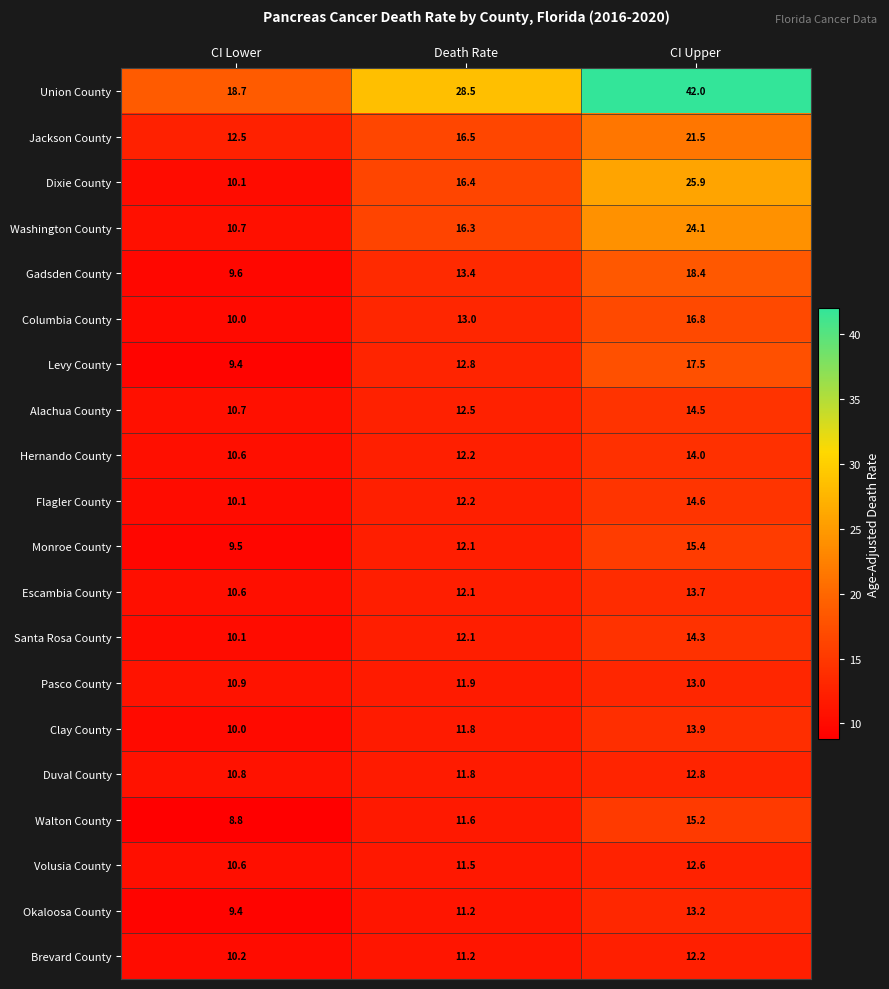

The value of Brevard County at CI Upper is 18.6. True or false?

False